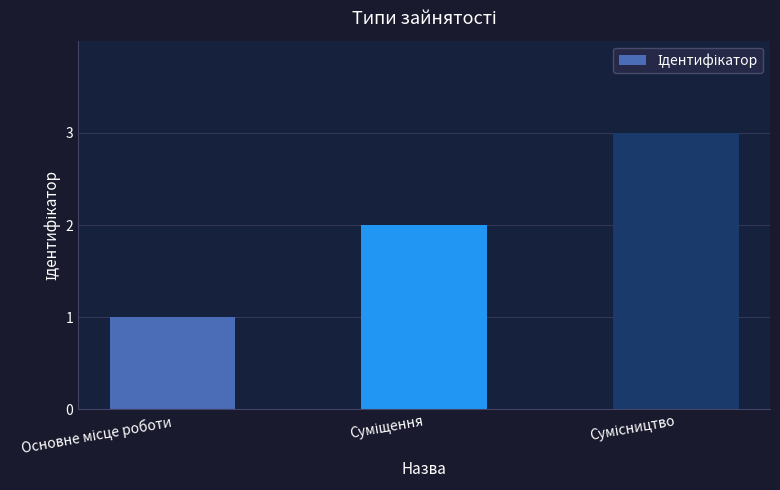

What is the greatest value displayed?

3